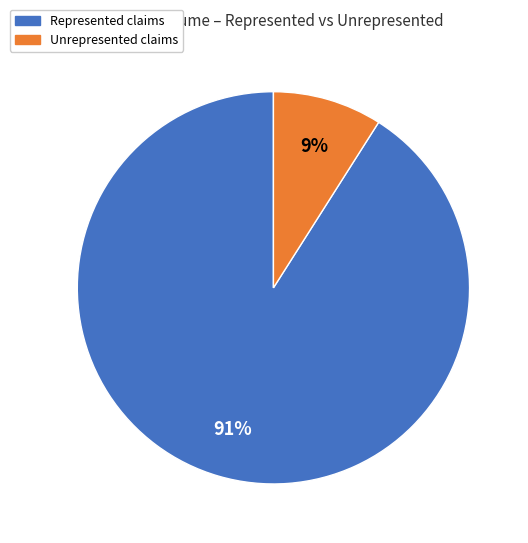

Does Represented account for over 50% of the chart?

Yes